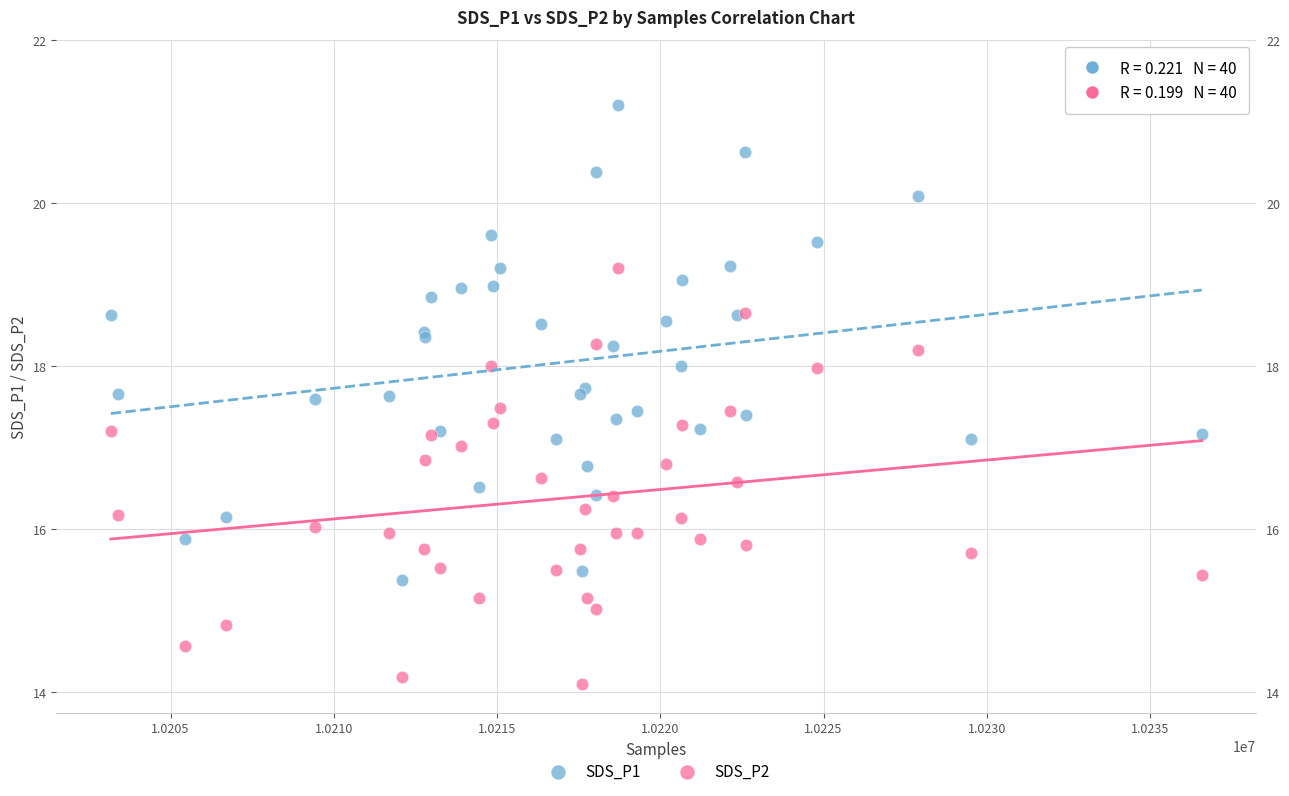

What are all the series names shown in the legend?

SDS_P1, SDS_P2